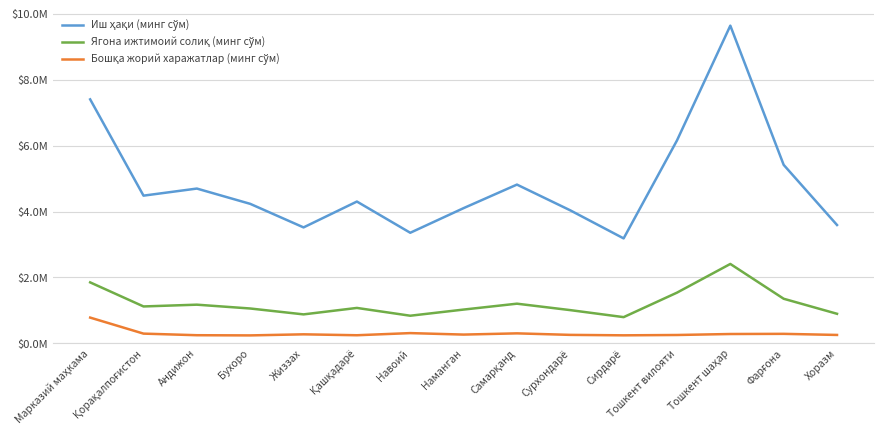

Which has a higher value, Наманган or Жиззах?

Наманган